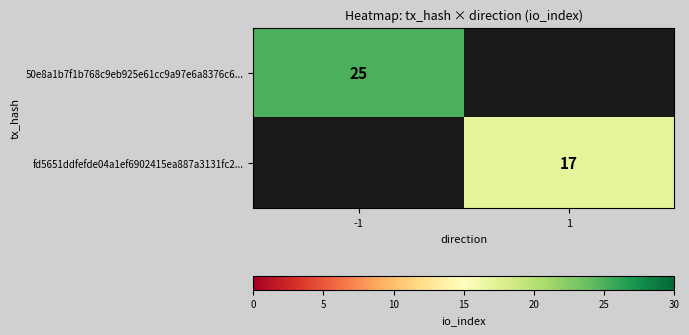

True or false: 50e8a1b7f1b768c9eb925e61cc9a97e6a8376c6... has a value of 5.3 at -1.

False